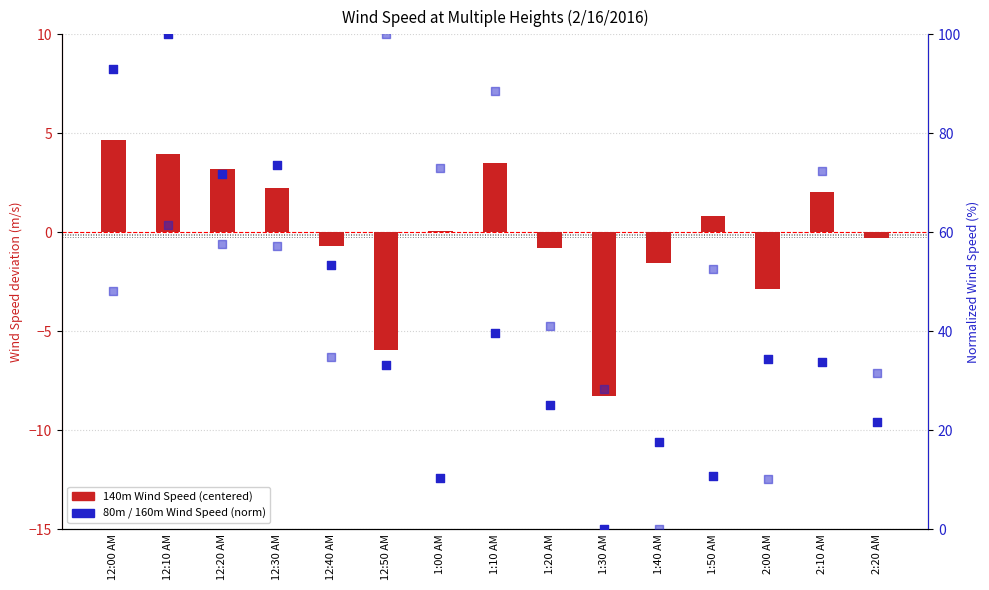

Which series has the widest spread of Y values?

80m Wind Speed (norm)